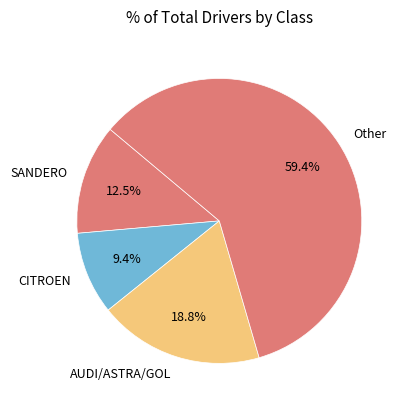

Which category has the biggest portion of the pie?

Other